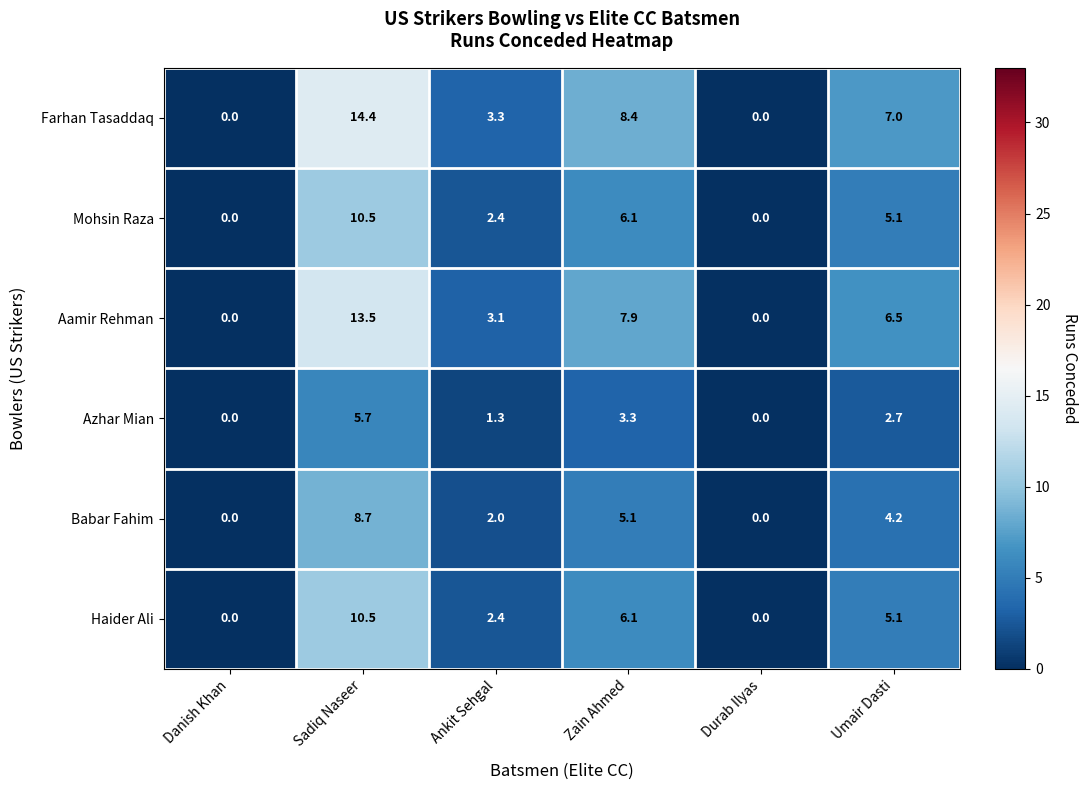

Which series has the largest total across all categories?

Farhan Tasaddaq